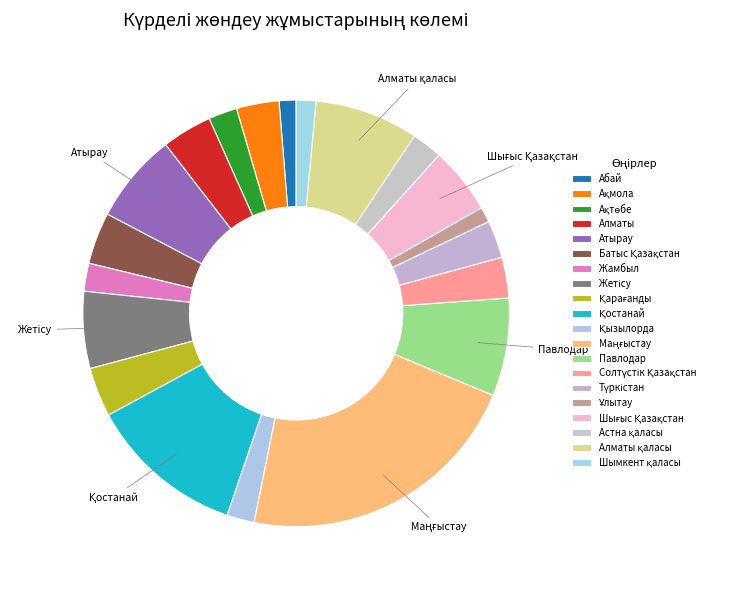

How many segments does this pie chart have?

20